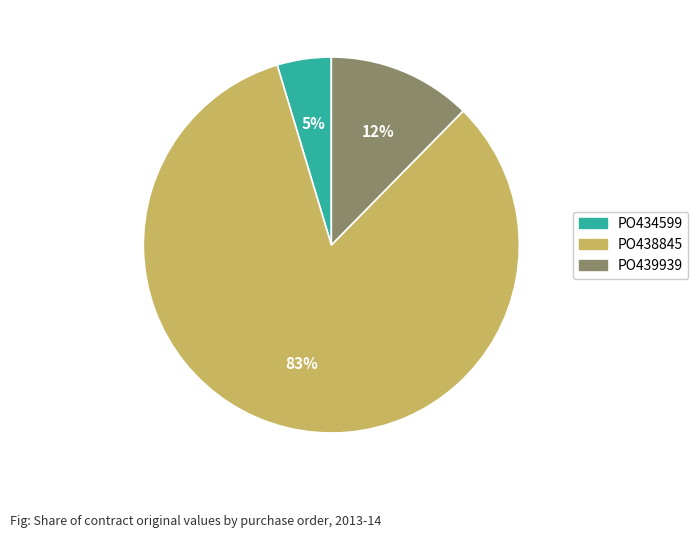

Combined, do PO439939 and PO434599 account for over 50%?

No